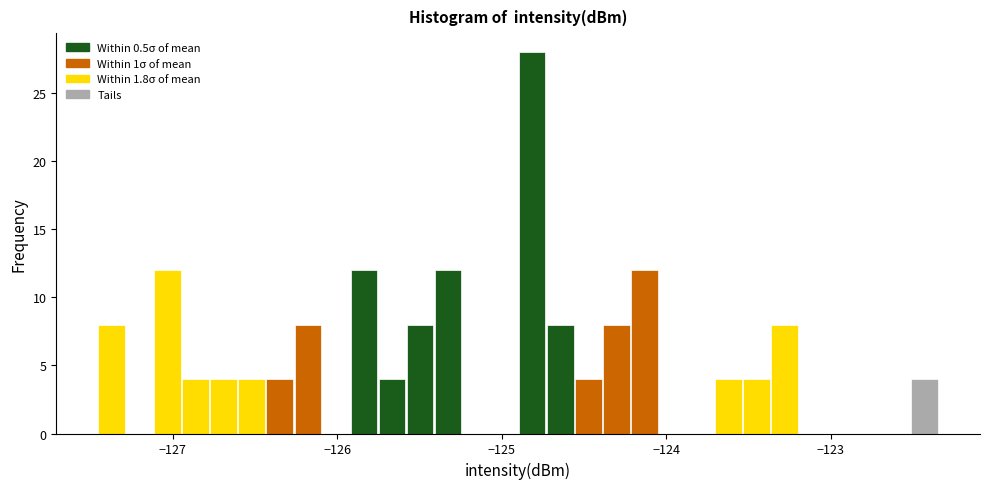

Around what value on the x-axis is the tallest bar? Give the approximate position of its centre, as read against the axis.

-124.8